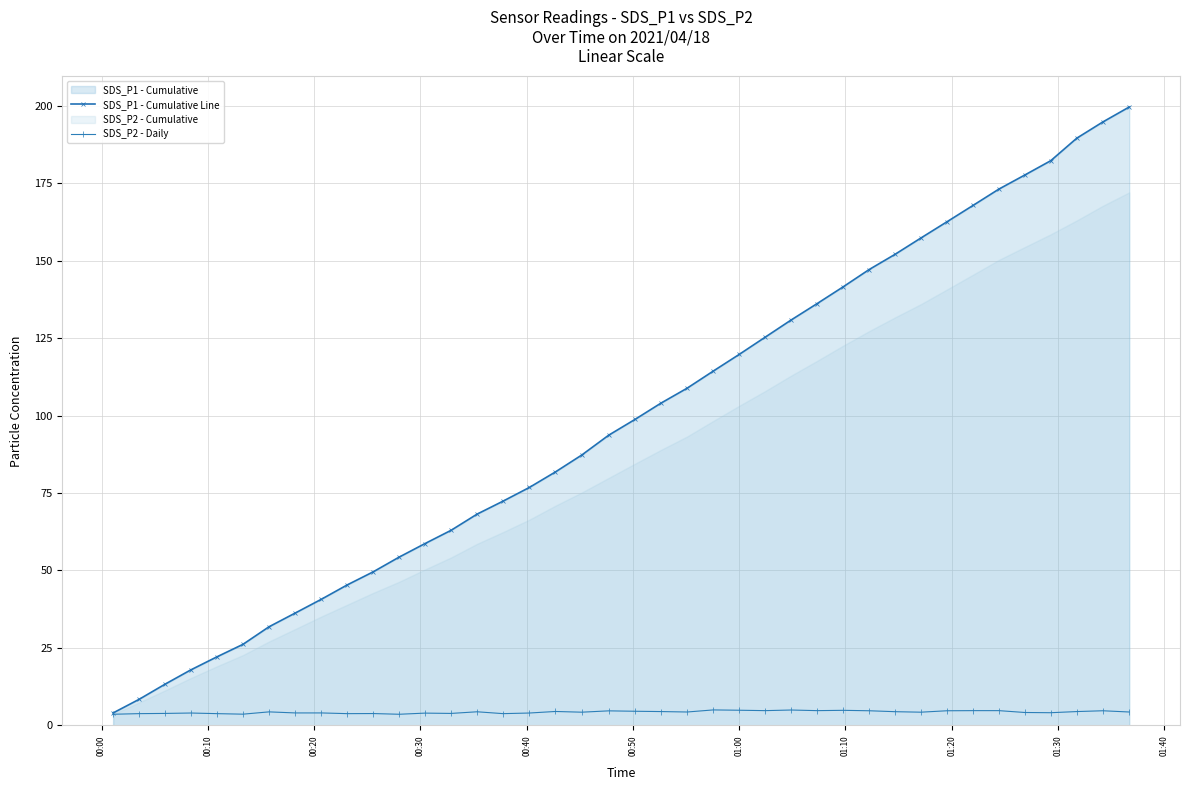

How many data points in SDS_P1 - Cumulative Line are less than 98?

20